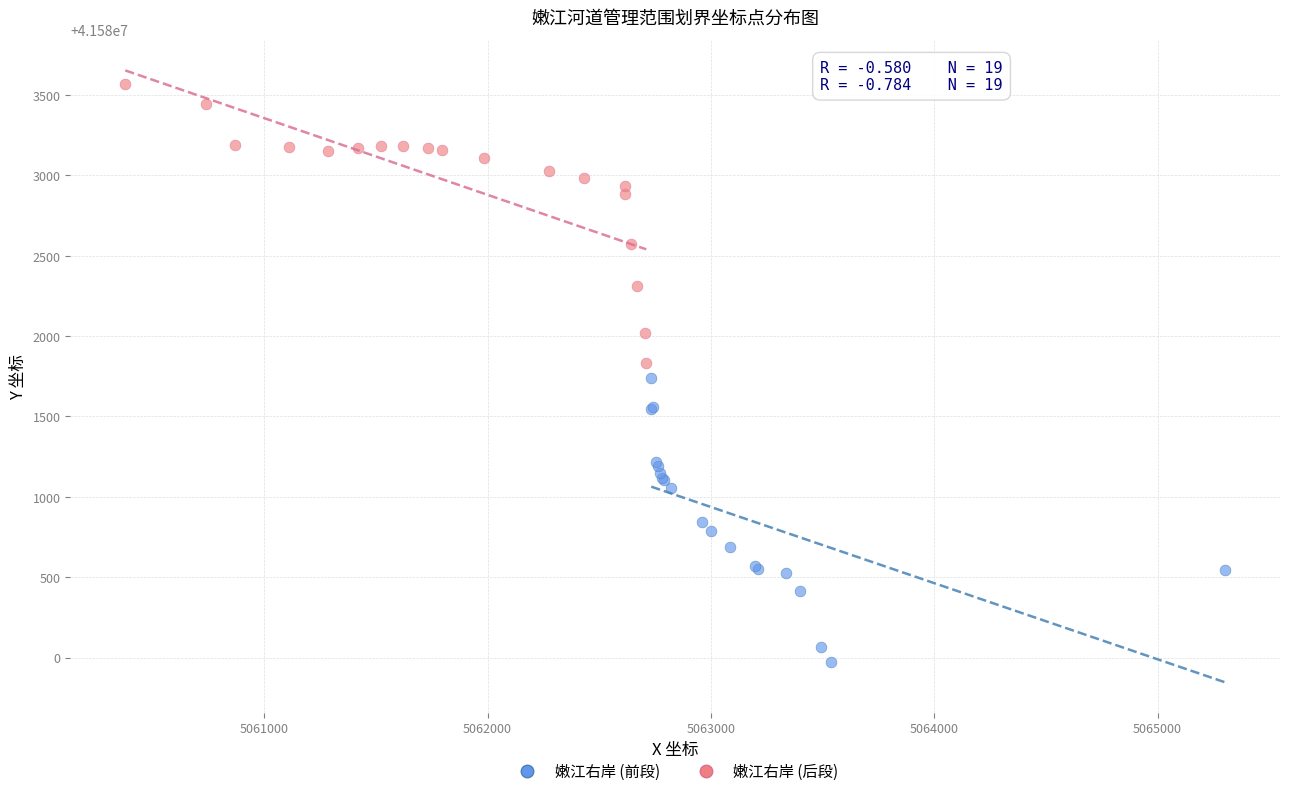

Which series reaches the maximum Y coordinate?

嫩江右岸 (后段)